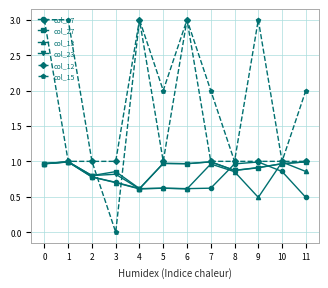

Count the number of categories in the chart.

12